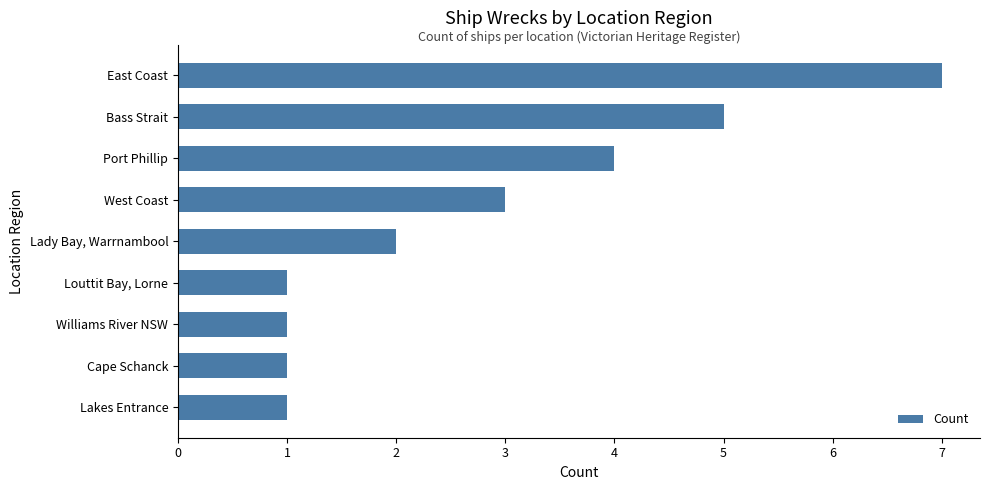

What is the difference between the maximum and minimum values?

6